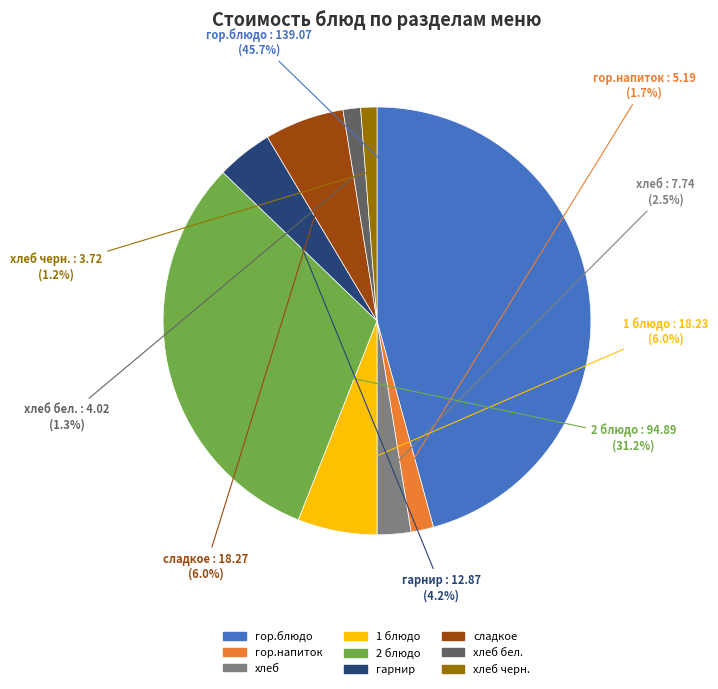

Is the sum of хлеб and 1 блюдо greater than half?

No